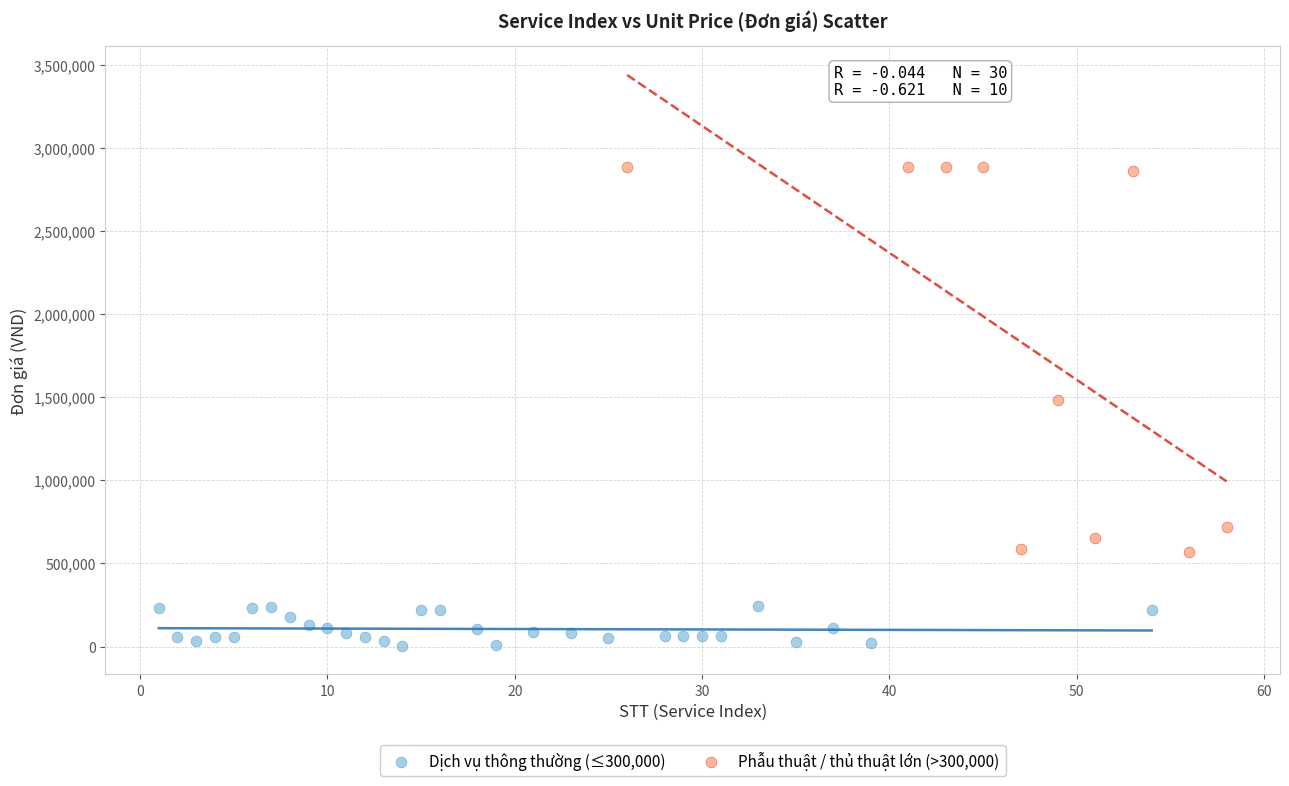

Which series has the largest Y range (max minus min)?

Phẫu thuật / thủ thuật lớn (>300,000)